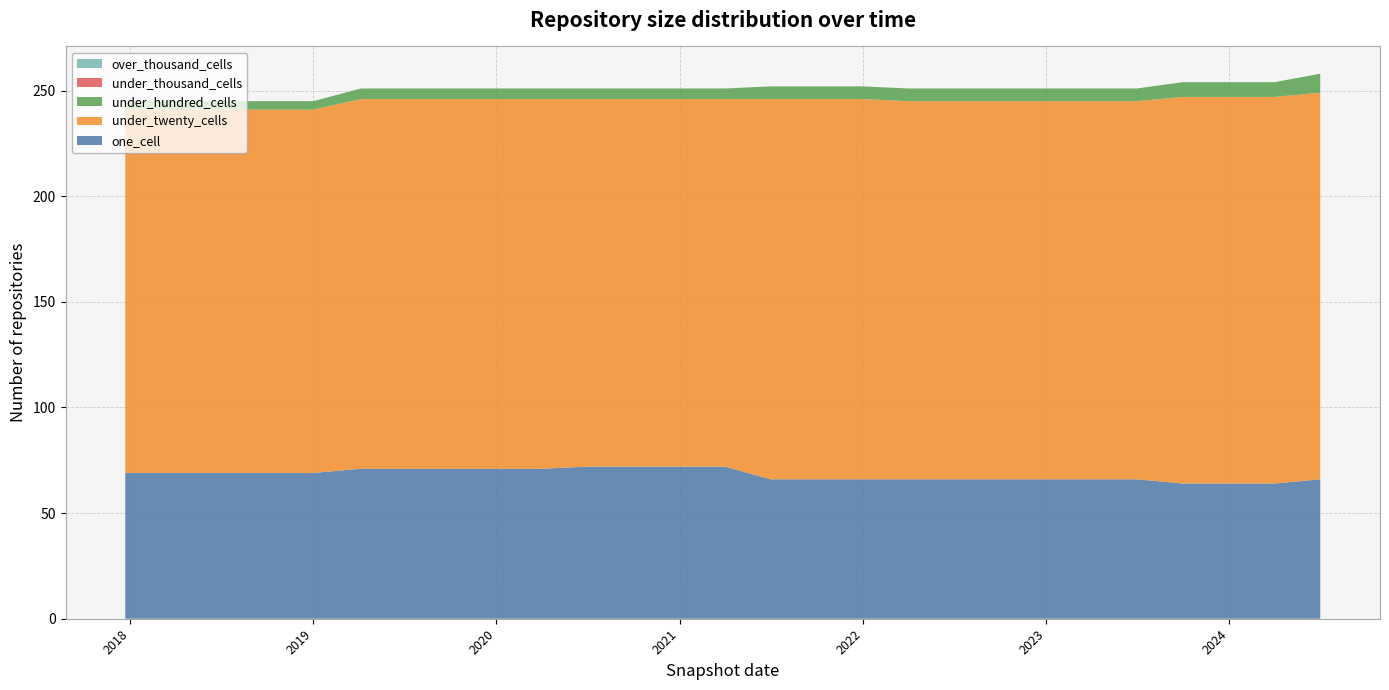

Reading left to right, transcribe all the data shown in this chart.

one_cell: 2017-12-22=69	2018-04-09=69	2018-07-11=69	2018-09-28=69	2019-01-01=69	2019-04-06=71	2019-07-01=71	2019-10-09=71	2020-01-01=71	2020-04-01=71	2020-07-01=72	2020-10-01=72	2021-01-01=72	2021-04-01=72	2021-07-01=66	2021-10-01=66	2022-01-01=66	2022-04-01=66	2022-07-01=66	2022-10-01=66	2023-01-01=66	2023-04-01=66	2023-07-01=66	2023-10-01=64	2024-01-01=64	2024-04-01=64	2024-07-01=66
under_twenty_cells: 2017-12-22=172	2018-04-09=172	2018-07-11=172	2018-09-28=172	2019-01-01=172	2019-04-06=175	2019-07-01=175	2019-10-09=175	2020-01-01=175	2020-04-01=175	2020-07-01=174	2020-10-01=174	2021-01-01=174	2021-04-01=174	2021-07-01=180	2021-10-01=180	2022-01-01=180	2022-04-01=179	2022-07-01=179	2022-10-01=179	2023-01-01=179	2023-04-01=179	2023-07-01=179	2023-10-01=183	2024-01-01=183	2024-04-01=183	2024-07-01=183
under_hundred_cells: 2017-12-22=4	2018-04-09=4	2018-07-11=4	2018-09-28=4	2019-01-01=4	2019-04-06=5	2019-07-01=5	2019-10-09=5	2020-01-01=5	2020-04-01=5	2020-07-01=5	2020-10-01=5	2021-01-01=5	2021-04-01=5	2021-07-01=6	2021-10-01=6	2022-01-01=6	2022-04-01=6	2022-07-01=6	2022-10-01=6	2023-01-01=6	2023-04-01=6	2023-07-01=6	2023-10-01=7	2024-01-01=7	2024-04-01=7	2024-07-01=9
under_thousand_cells: 2017-12-22=0	2018-04-09=0	2018-07-11=0	2018-09-28=0	2019-01-01=0	2019-04-06=0	2019-07-01=0	2019-10-09=0	2020-01-01=0	2020-04-01=0	2020-07-01=0	2020-10-01=0	2021-01-01=0	2021-04-01=0	2021-07-01=0	2021-10-01=0	2022-01-01=0	2022-04-01=0	2022-07-01=0	2022-10-01=0	2023-01-01=0	2023-04-01=0	2023-07-01=0	2023-10-01=0	2024-01-01=0	2024-04-01=0	2024-07-01=0
over_thousand_cells: 2017-12-22=0	2018-04-09=0	2018-07-11=0	2018-09-28=0	2019-01-01=0	2019-04-06=0	2019-07-01=0	2019-10-09=0	2020-01-01=0	2020-04-01=0	2020-07-01=0	2020-10-01=0	2021-01-01=0	2021-04-01=0	2021-07-01=0	2021-10-01=0	2022-01-01=0	2022-04-01=0	2022-07-01=0	2022-10-01=0	2023-01-01=0	2023-04-01=0	2023-07-01=0	2023-10-01=0	2024-01-01=0	2024-04-01=0	2024-07-01=0